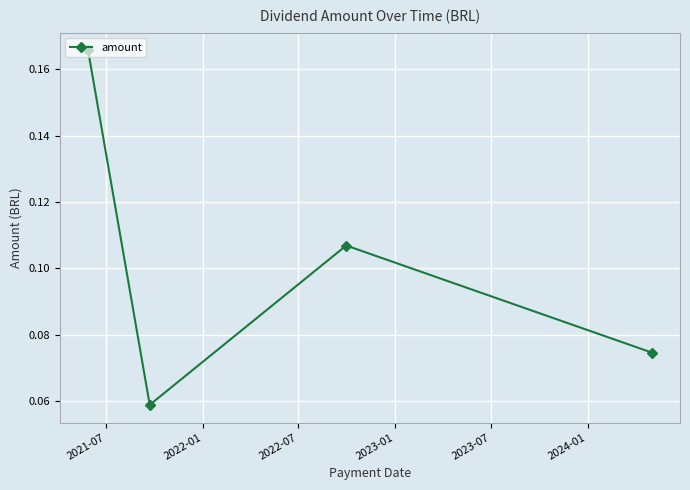

What is the sum of all values?

0.4